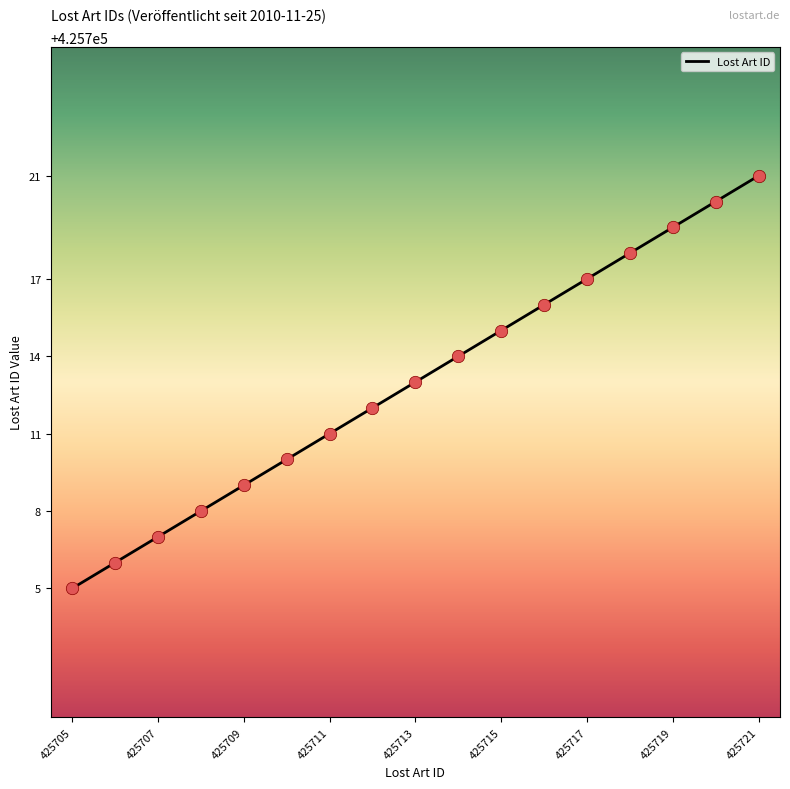

What is the greatest value displayed?

425721